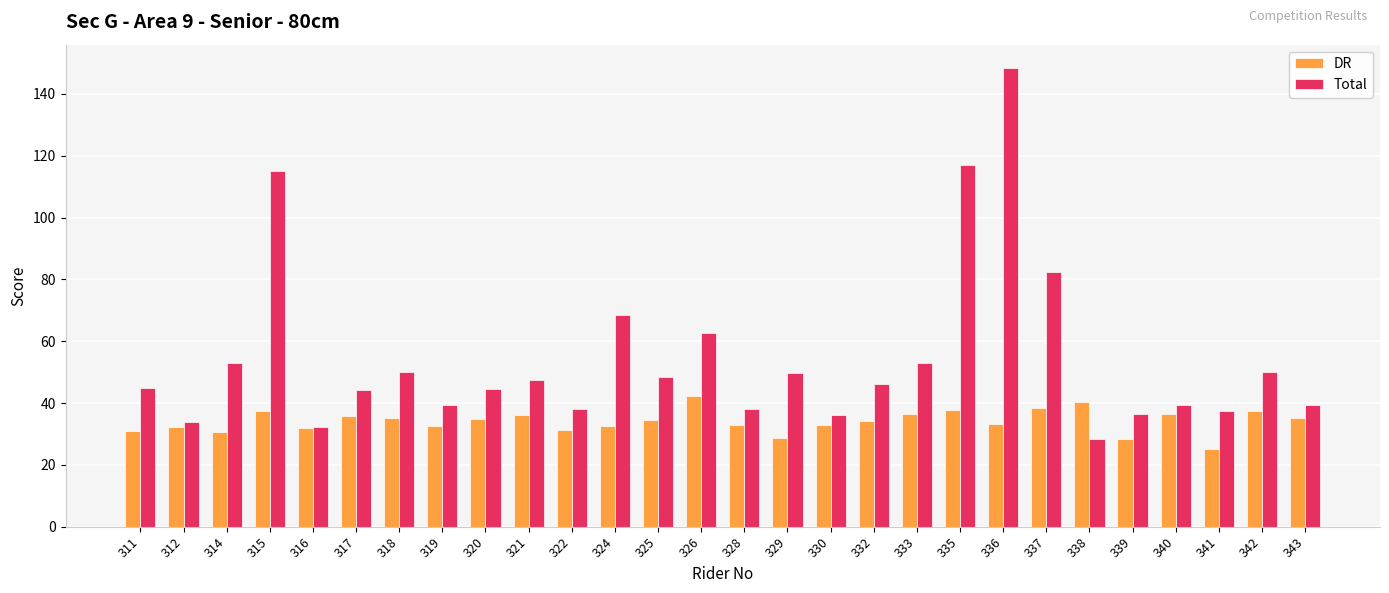

How many values in the Total series exceed 46?

14